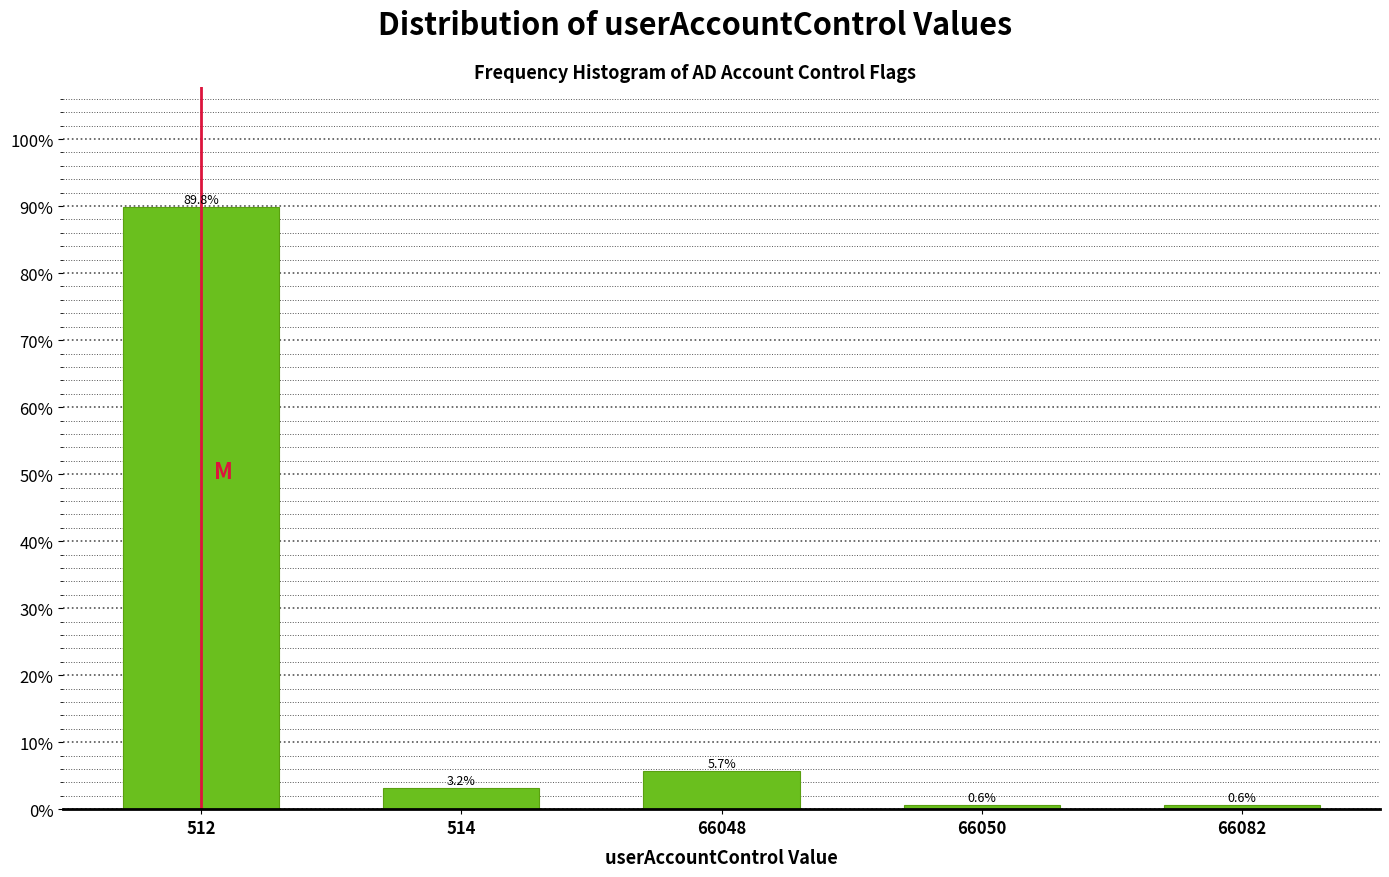

Reading left to right, extract all data points from this chart.

512=89.8	514=3.2	66048=5.7	66050=0.6	66082=0.6